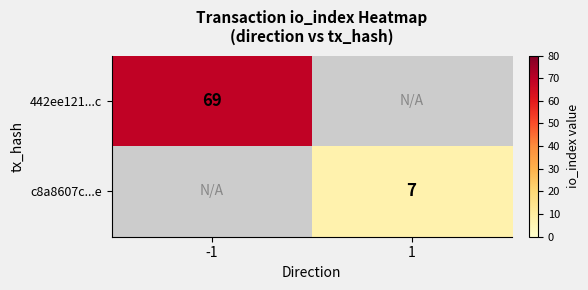

The value of c8a8607c...e at 1 is 2. True or false?

False